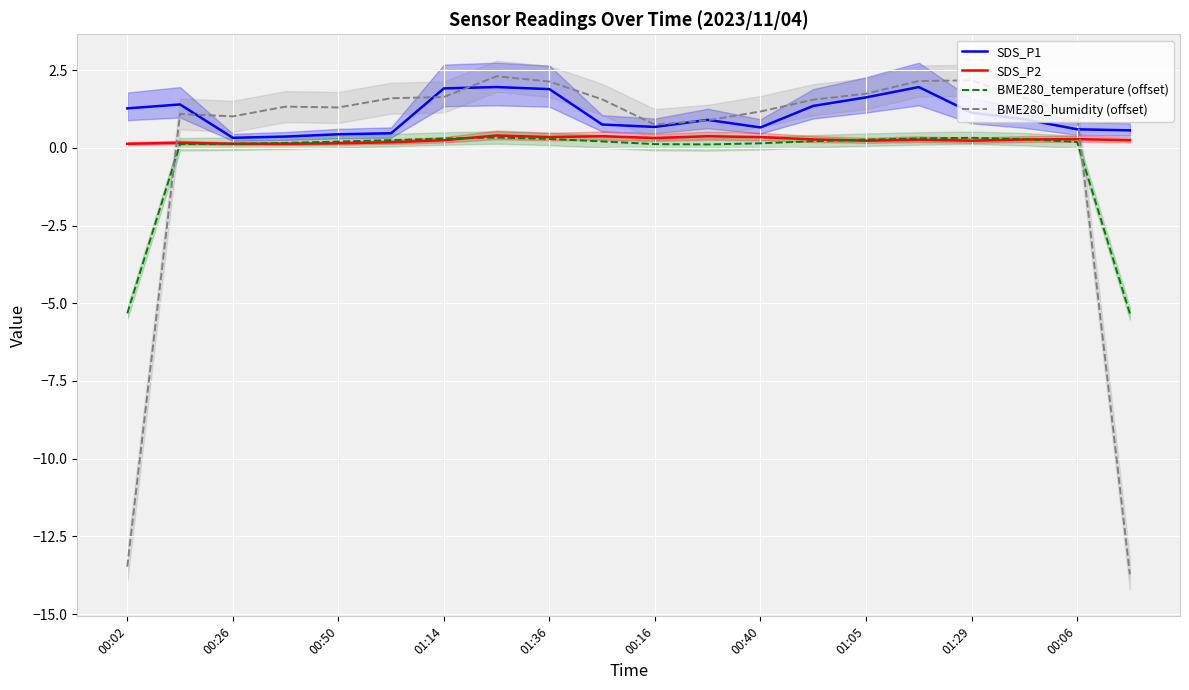

At how many categories does at least one series exceed -6?

20